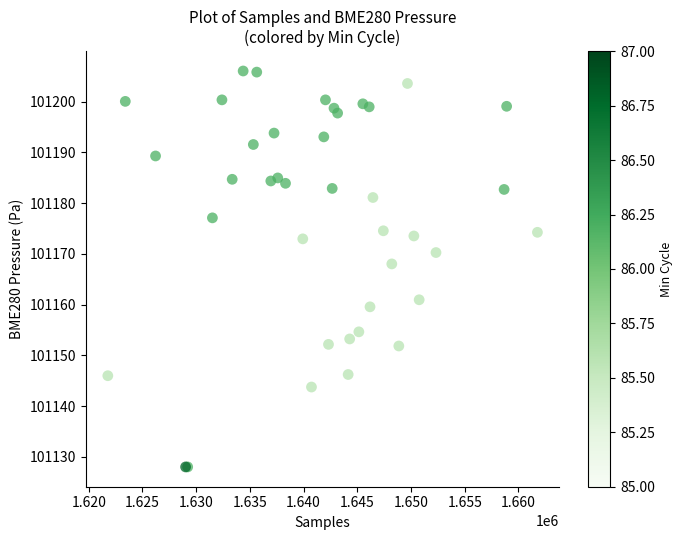

What Y value in the scatter plot is closest to 101167?

101168.0